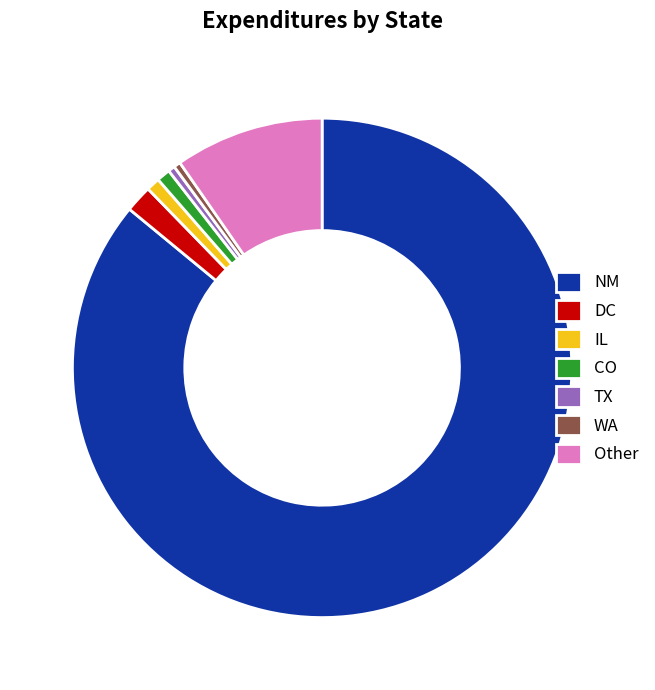

Does NM represent more than half of the total?

Yes